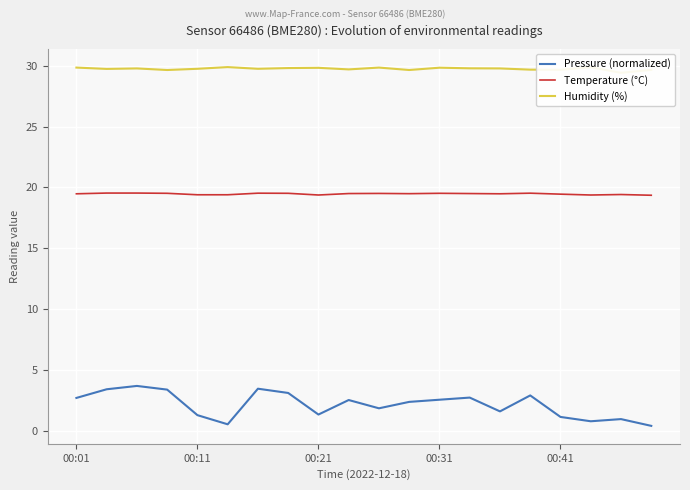

What is the difference between the maximum and second lowest values in the Temperature (°C) series?

0.2